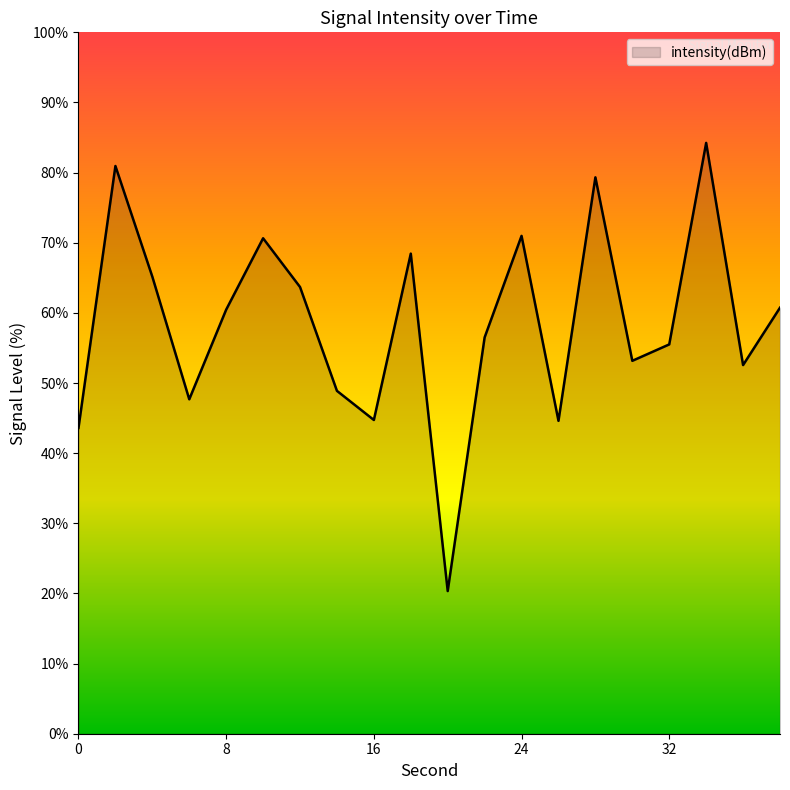

What is the maximum value shown in the chart?

84.2